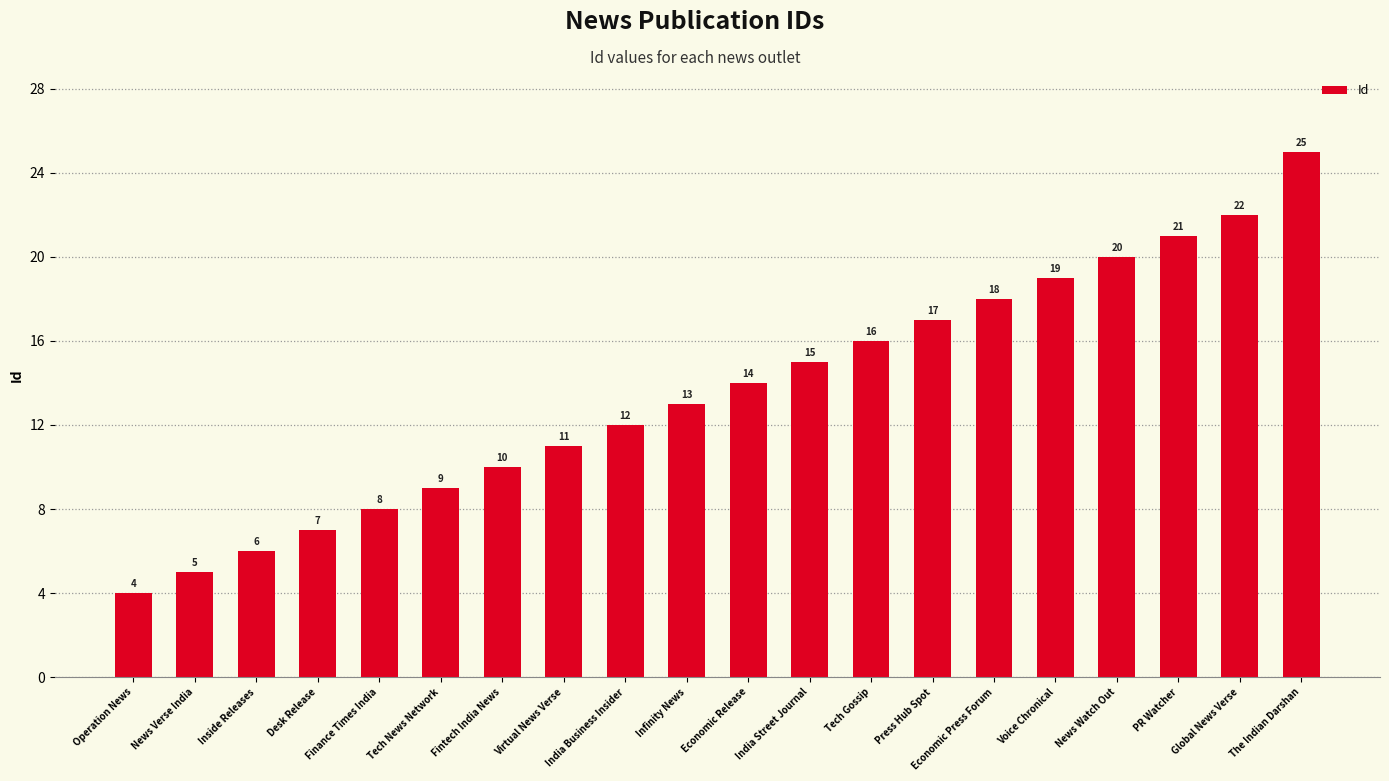

Which category has the highest value across all series?

The Indian Darshan